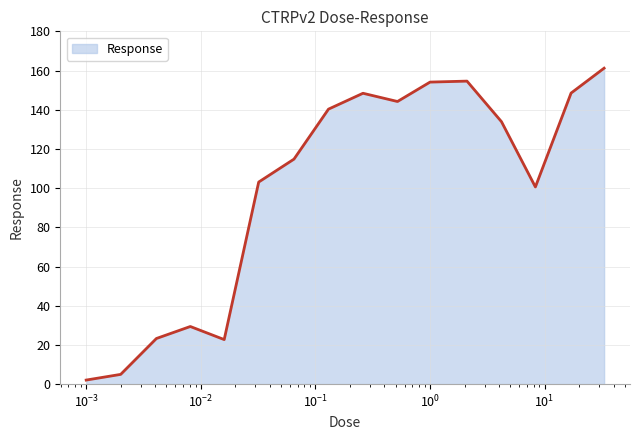

What is the greatest value displayed?

161.2